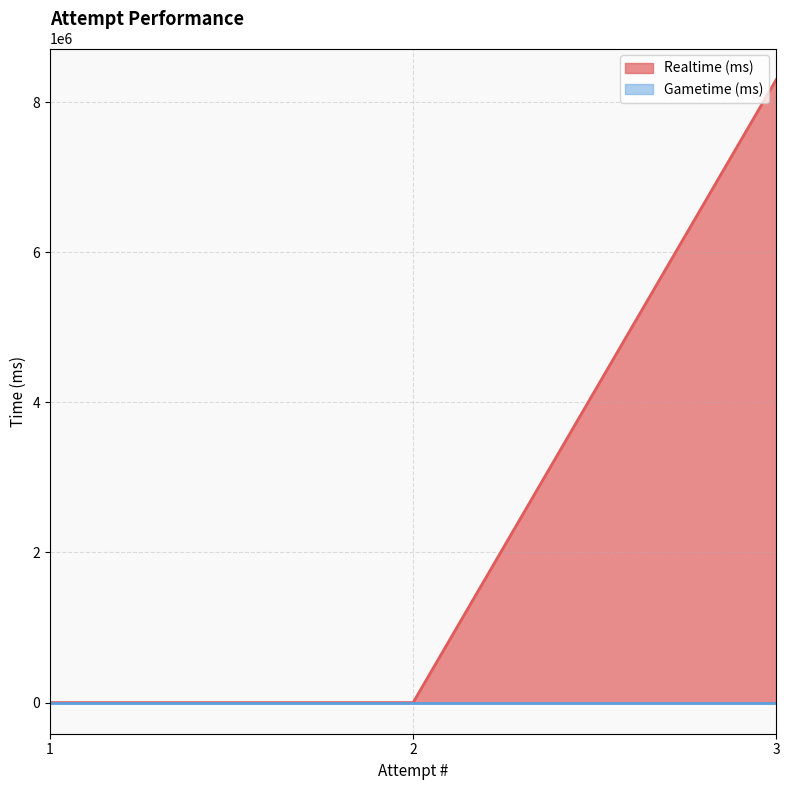

Does the chart display data point markers on the line(s)?

No